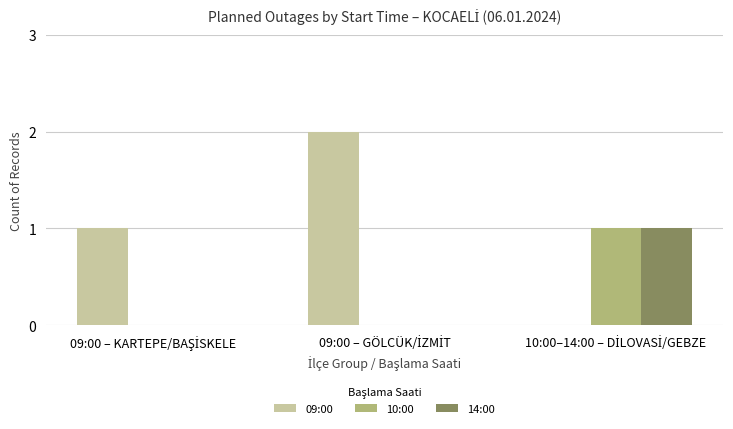

Which series has the largest total across all categories?

09:00